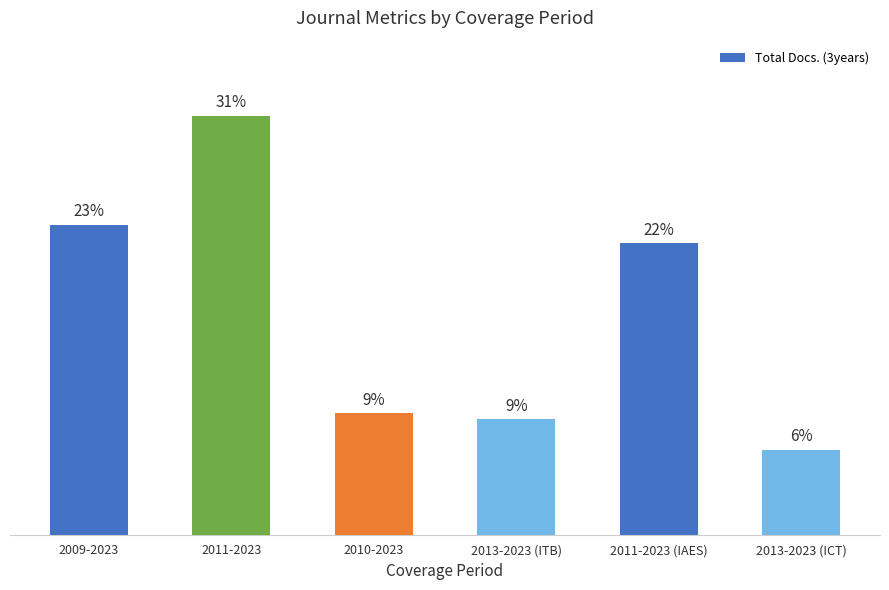

Does the chart contain any negative values?

No